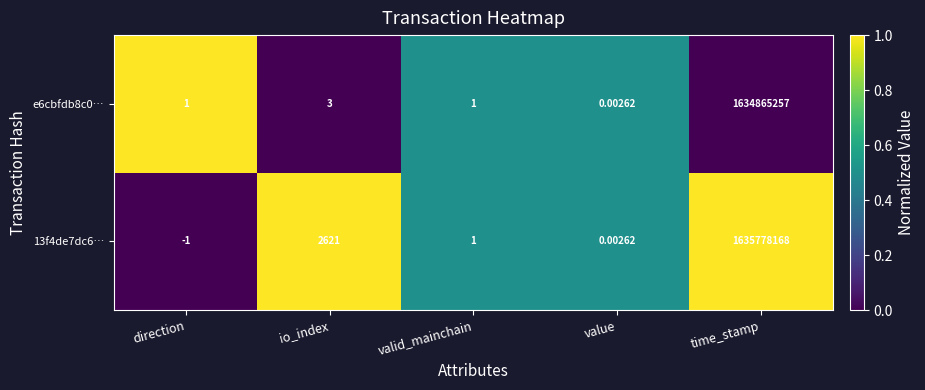

Rank the categories by 13f4de7dc6… value from lowest to highest.

direction, value, valid_mainchain, io_index, time_stamp